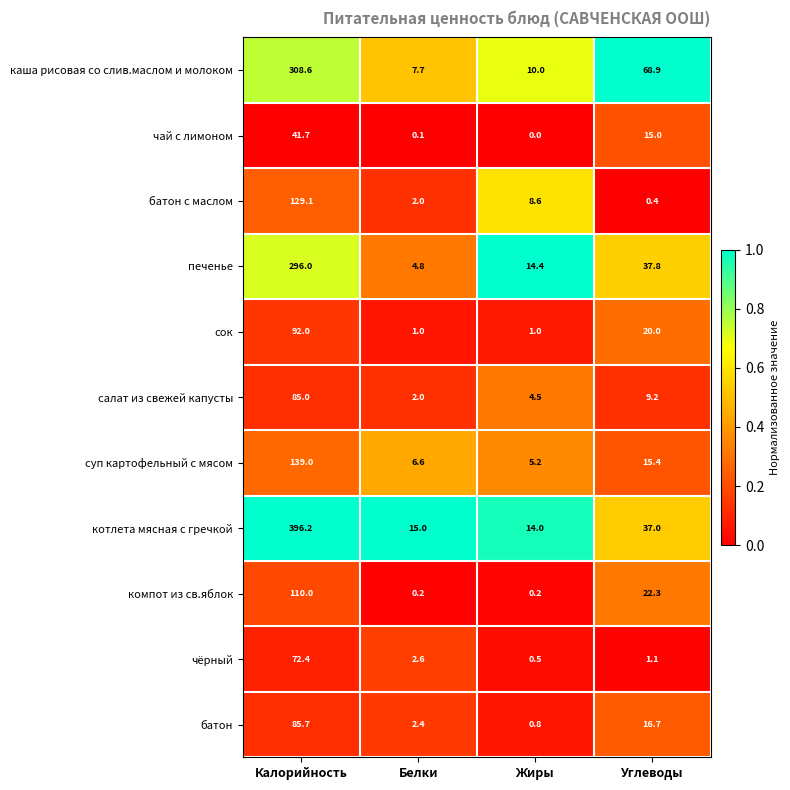

The value of компот из св.яблок at Углеводы is 37.7. True or false?

False